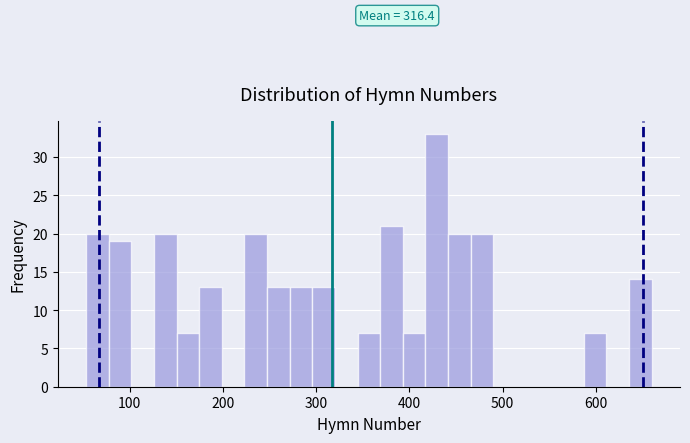

Around what value on the x-axis is the tallest bar? Give the approximate position of its centre, as read against the axis.

430